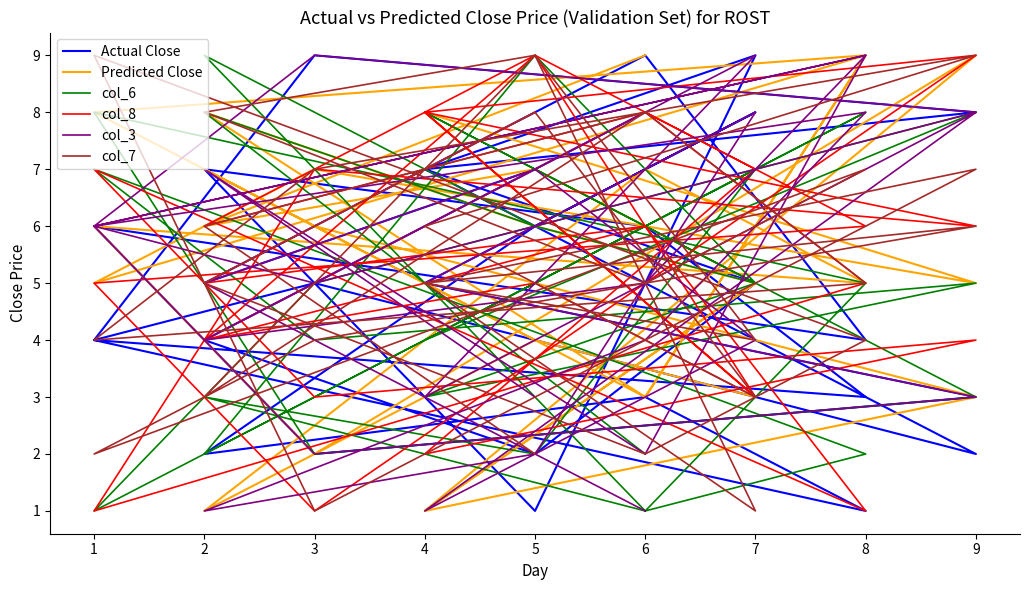

Which category has the lowest value in the col_7 series?

7